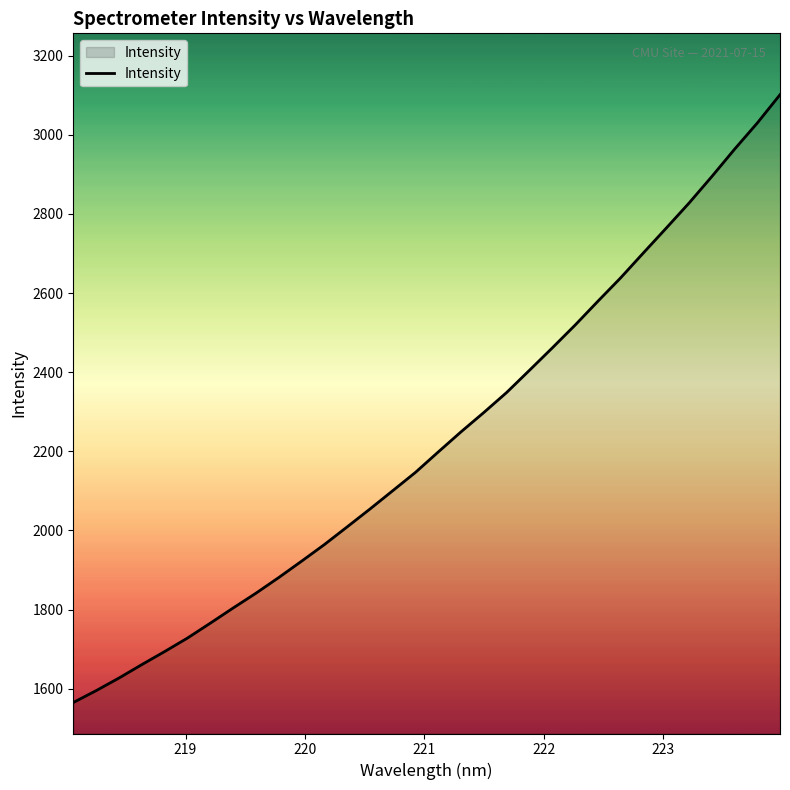

How many lines are shown in the chart?

1